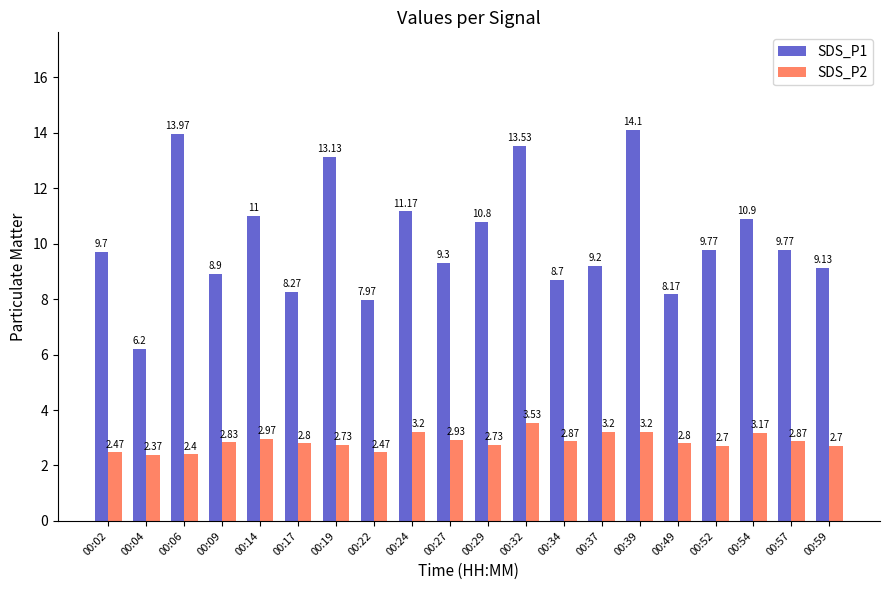

What is the greatest value displayed?

14.1